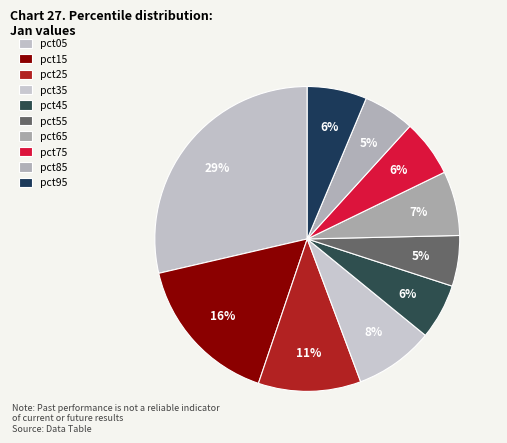

How many segments does this pie chart have?

10